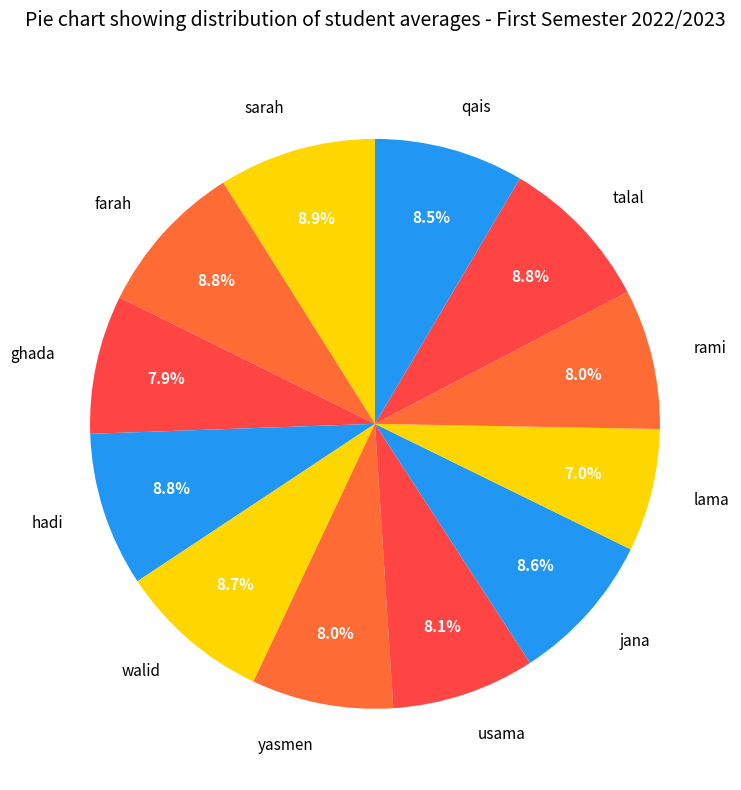

To the nearest percent, what is the combined percentage of usama and jana?

17%